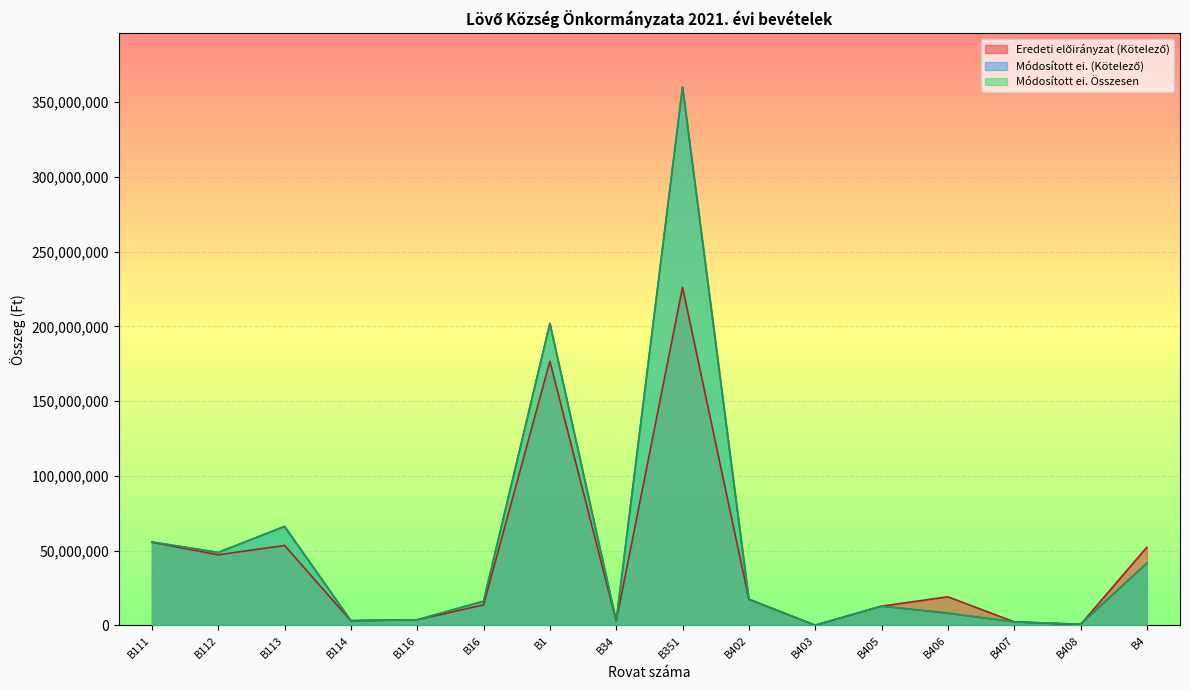

What position from the right is B1?

10